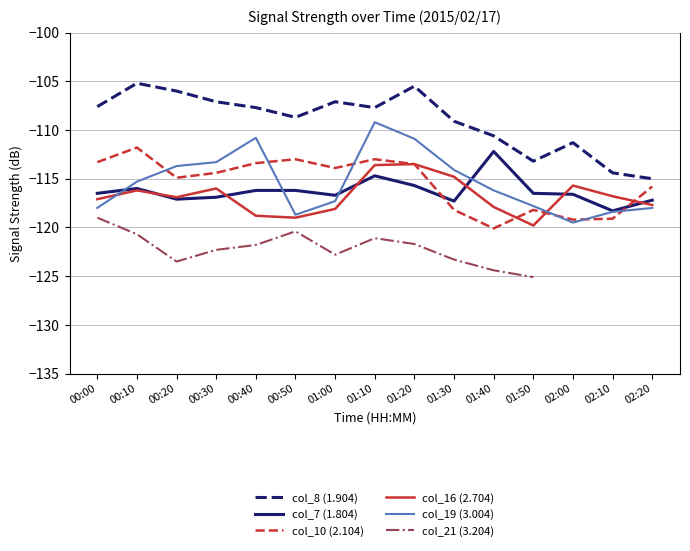

True or false: col_21 (3.204) and col_19 (3.004) intersect in this chart.

False